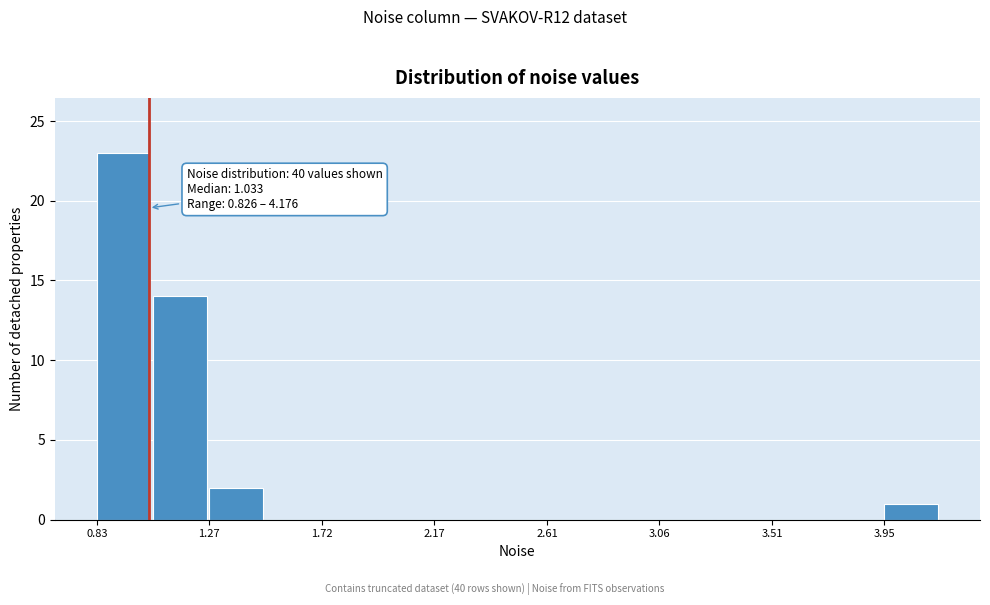

Which range on the x-axis has the tallest bar?

0.85 to 1.05